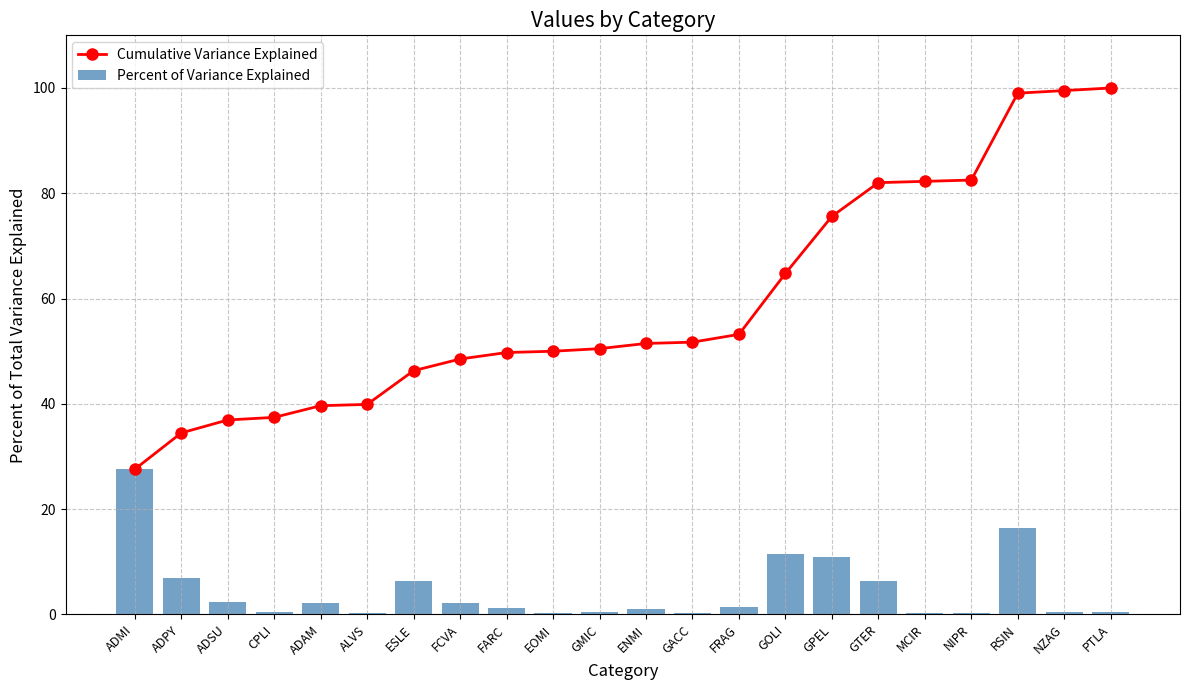

What is the label of the 5th bar from the left?

ADAM